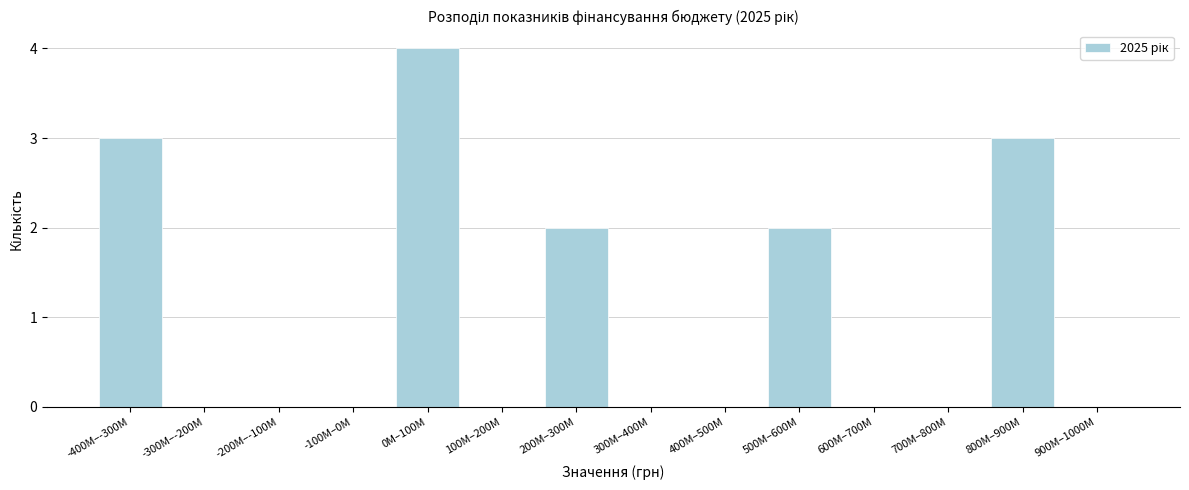

Reading right to left, what are all the values shown in this chart?

900M–1000M=0	800M–900M=3	700M–800M=0	600M–700M=0	500M–600M=2	400M–500M=0	300M–400M=0	200M–300M=2	100M–200M=0	0M–100M=4	-100M–0M=0	-200M–-100M=0	-300M–-200M=0	-400M–-300M=3